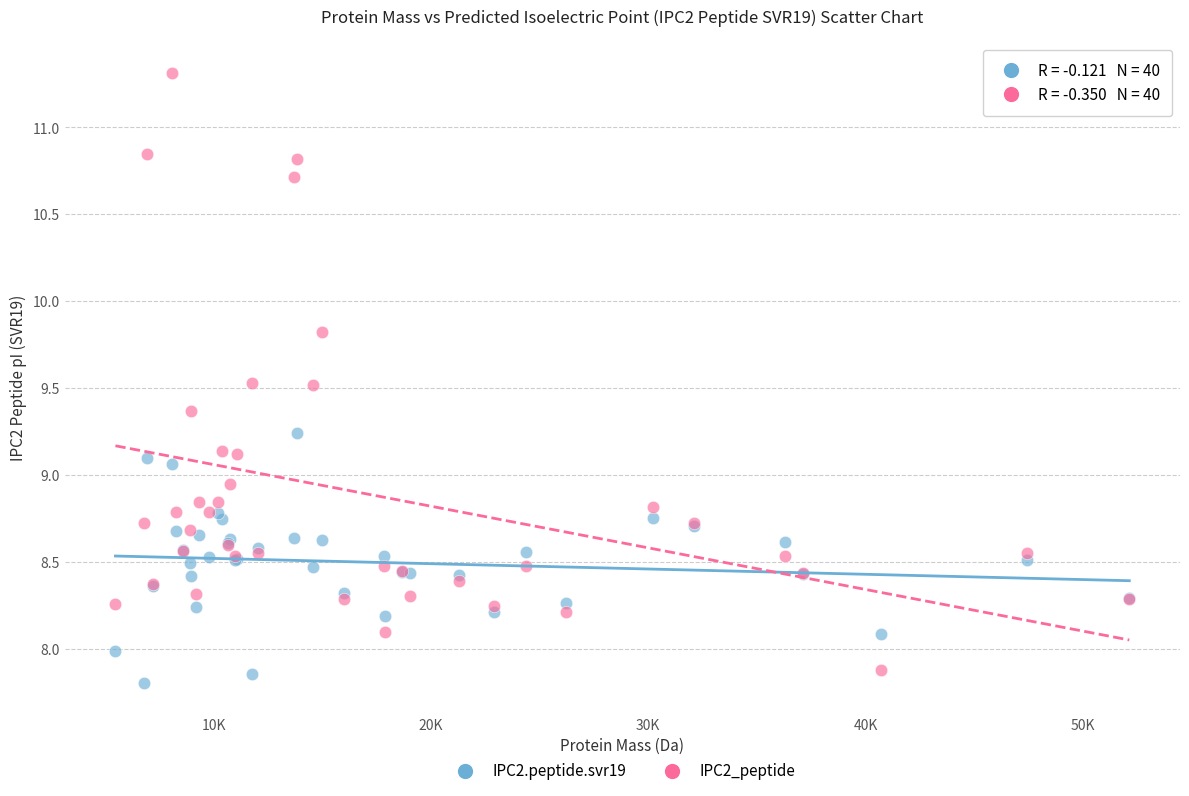

What is the X range (max minus min) for the scatter plot?

46658.0